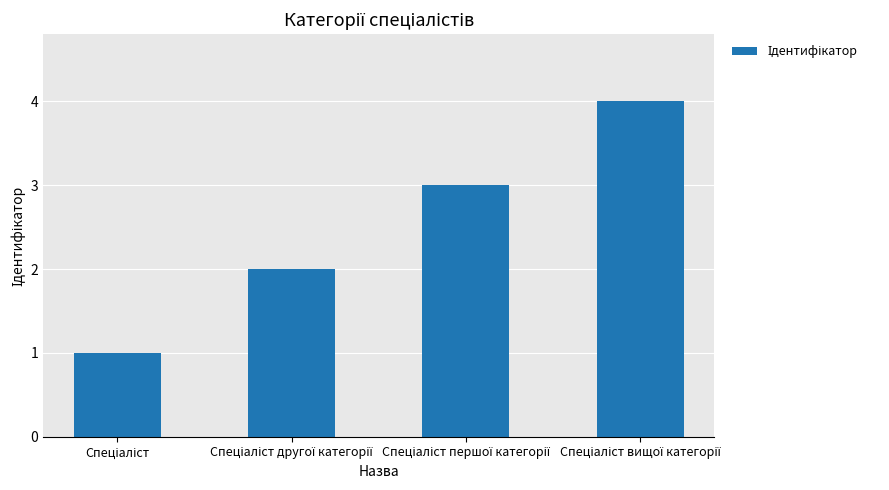

What is the sum of all values?

10